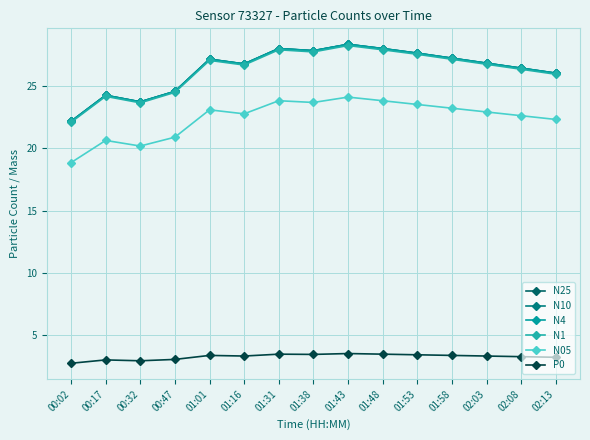

What is the label of the 11th point from the left?

01:53